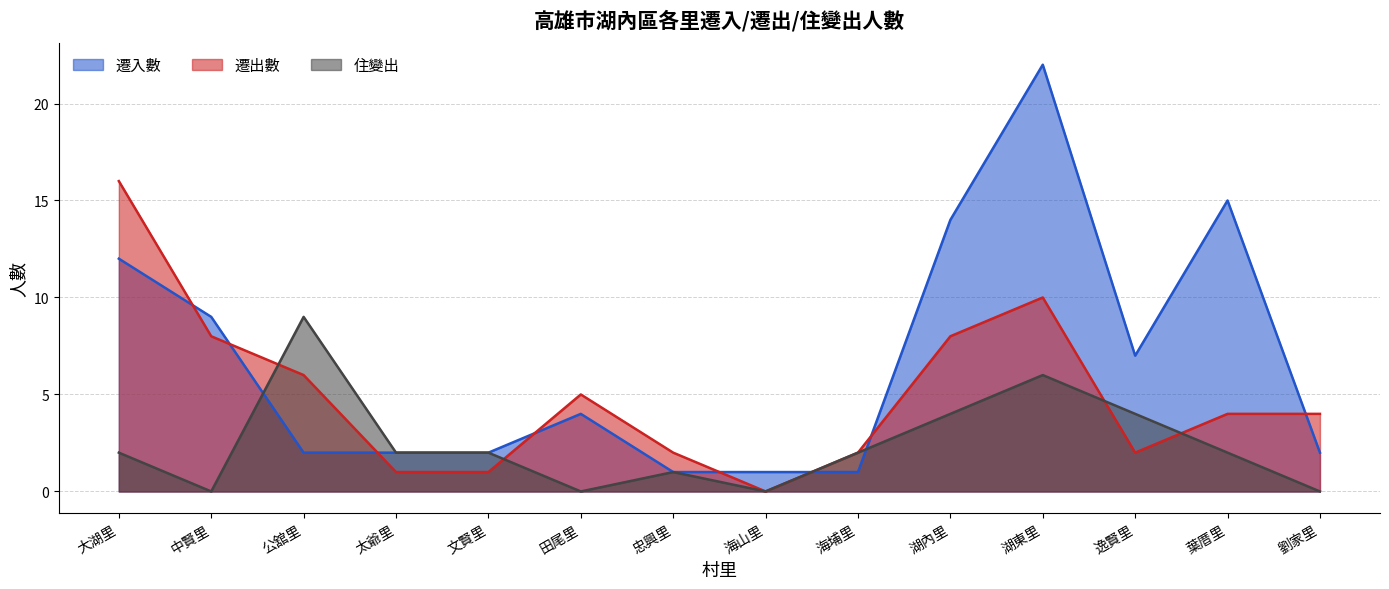

What are all the series names shown in the legend?

遷入數, 遷出數, 住變出